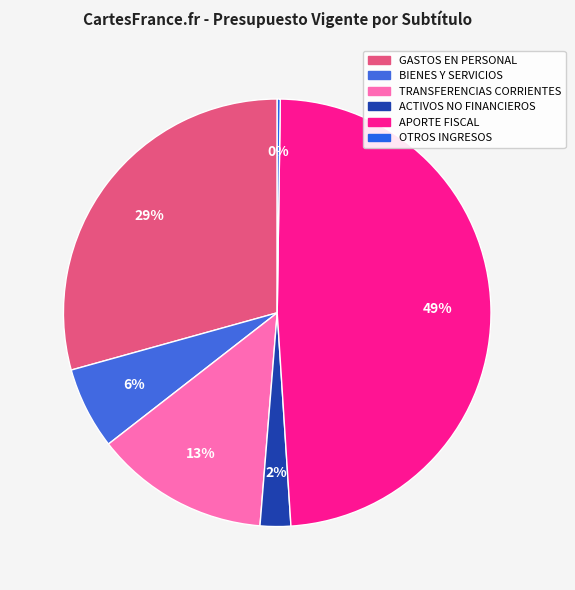

To the nearest percent, what is the average slice percentage?

17%